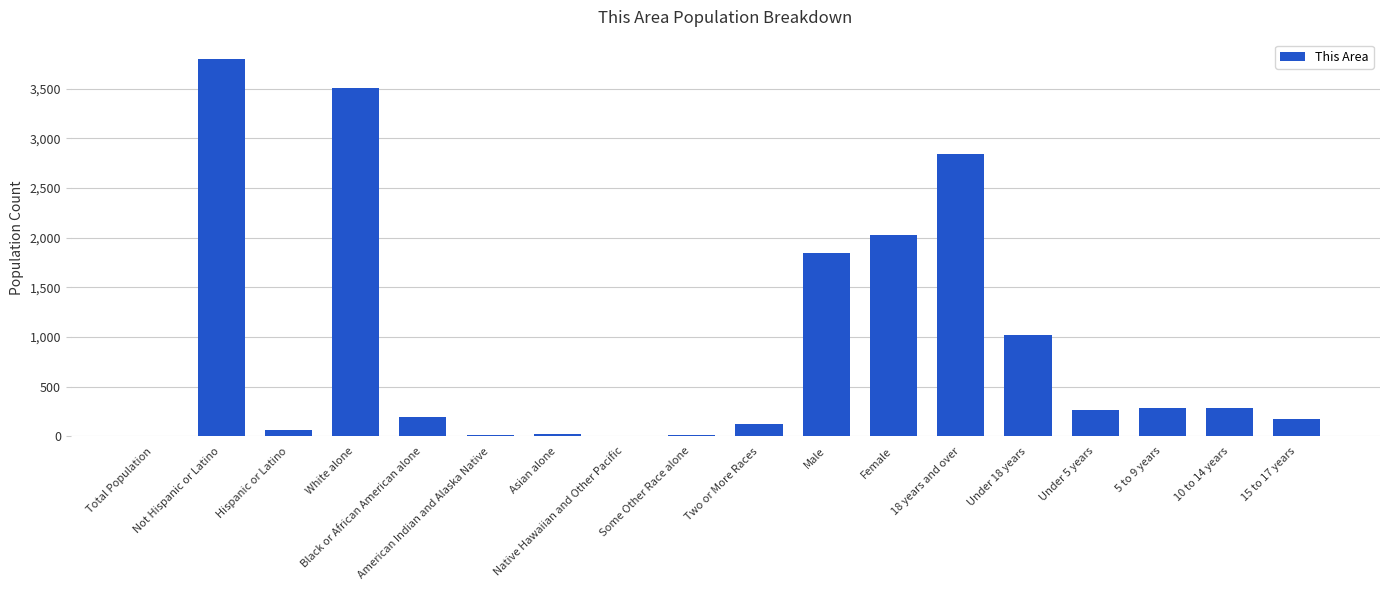

What is the sum of all values?

16468